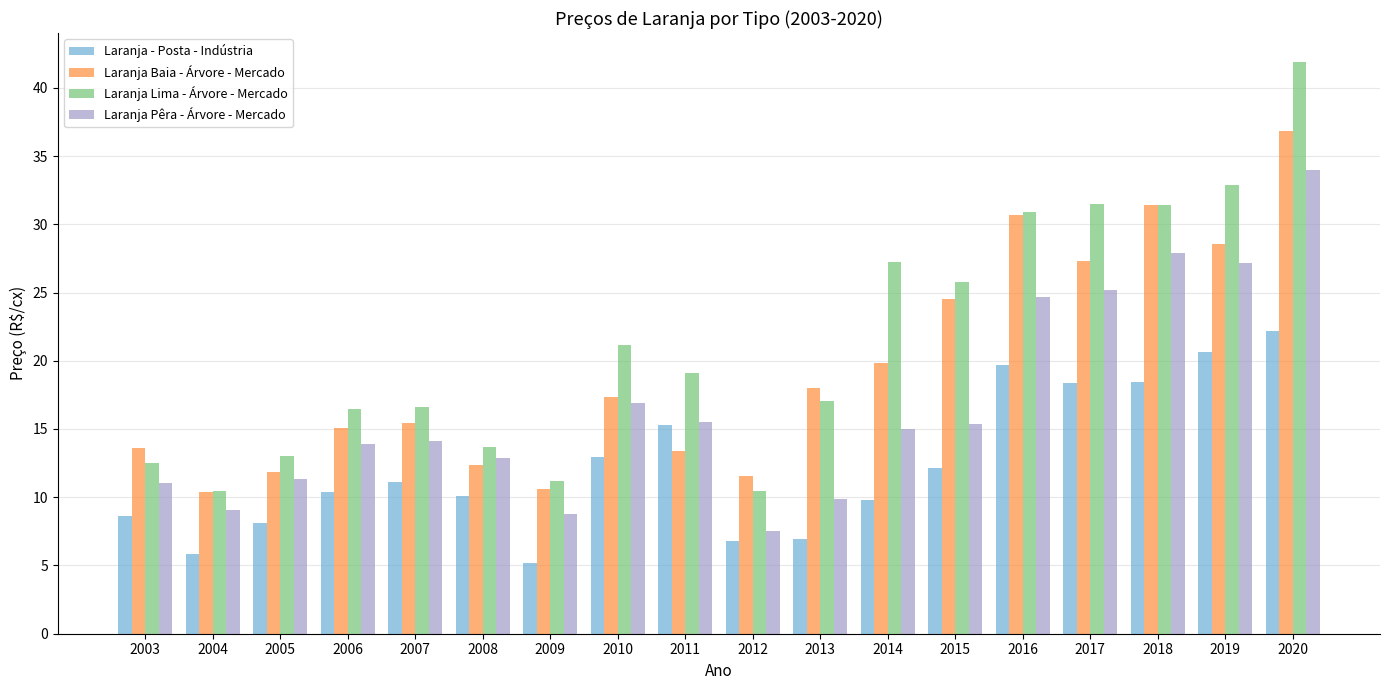

Where does the Laranja Baia - Árvore - Mercado series first go above 17?

2010